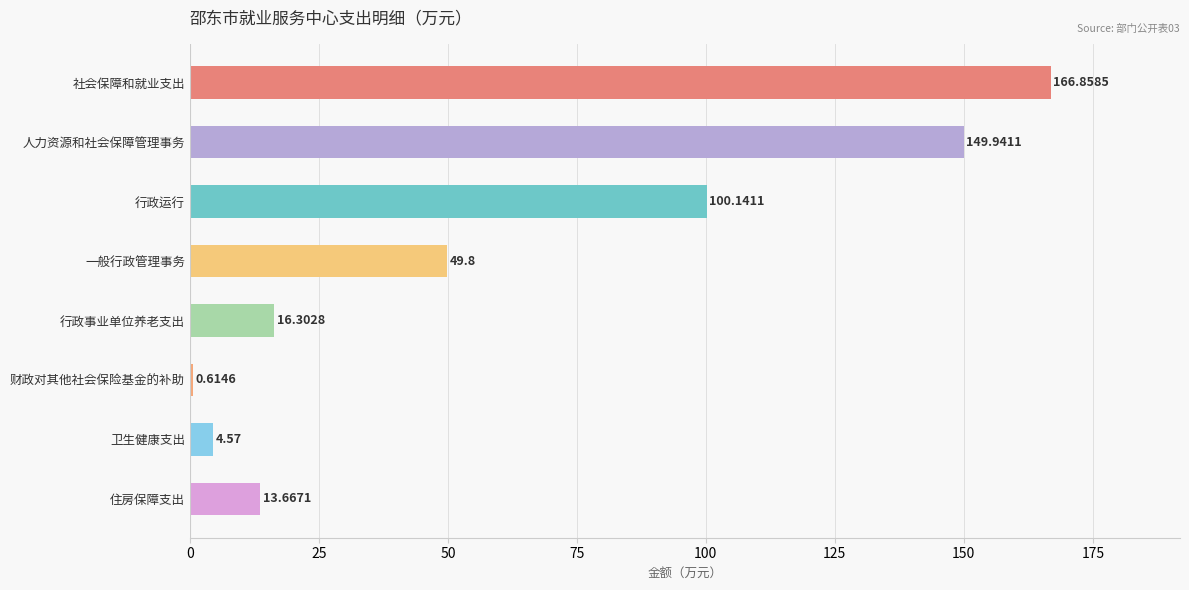

What is the maximum value shown in the chart?

166.9